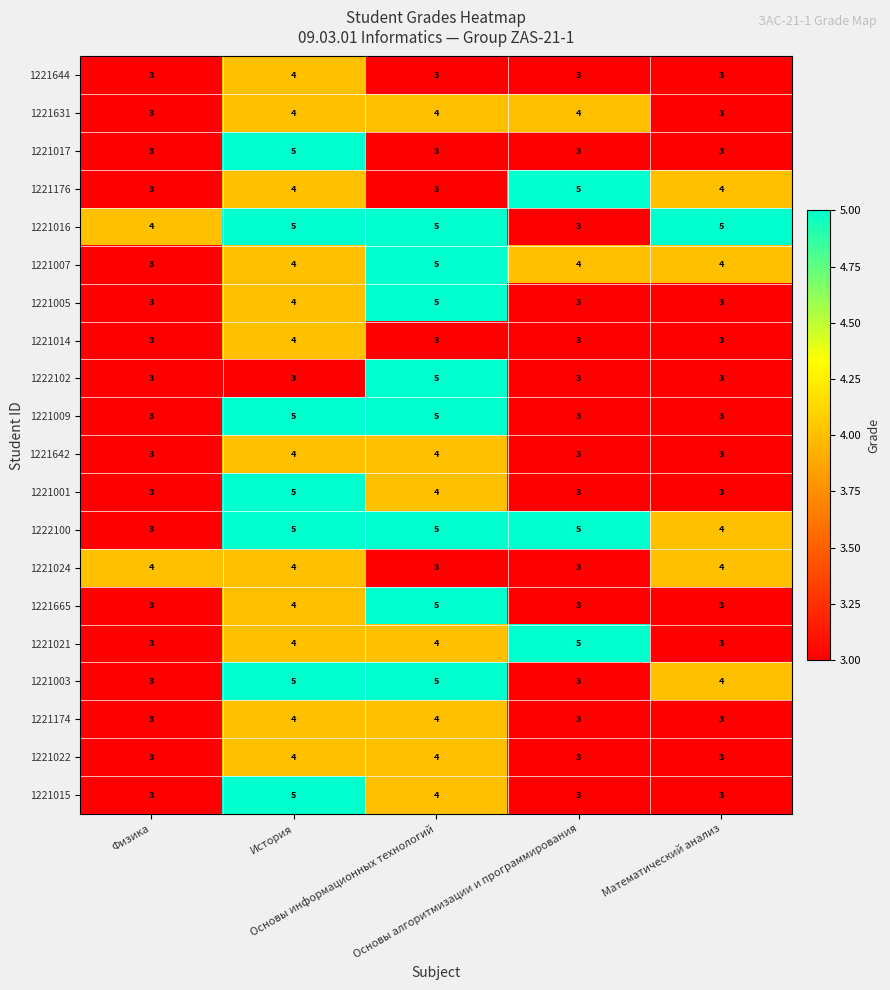

At how many categories does at least one series exceed 3?

5